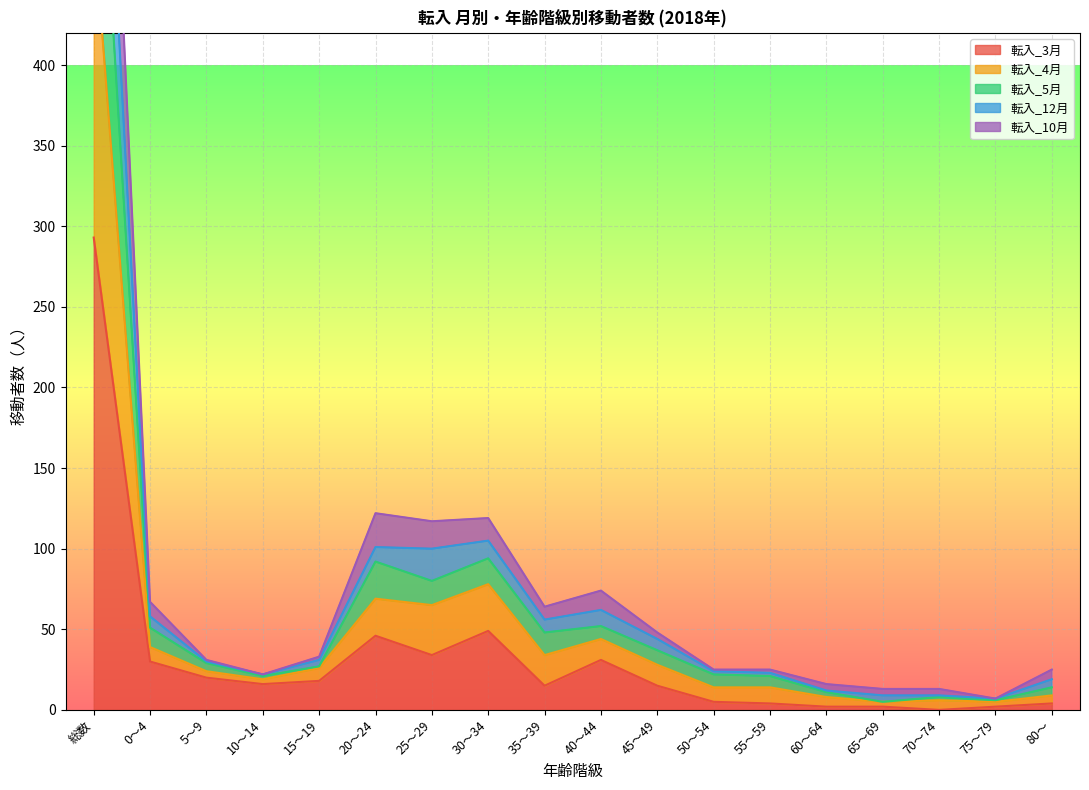

True or false: 転入_4月 has a value of 133 at 20～24.

False